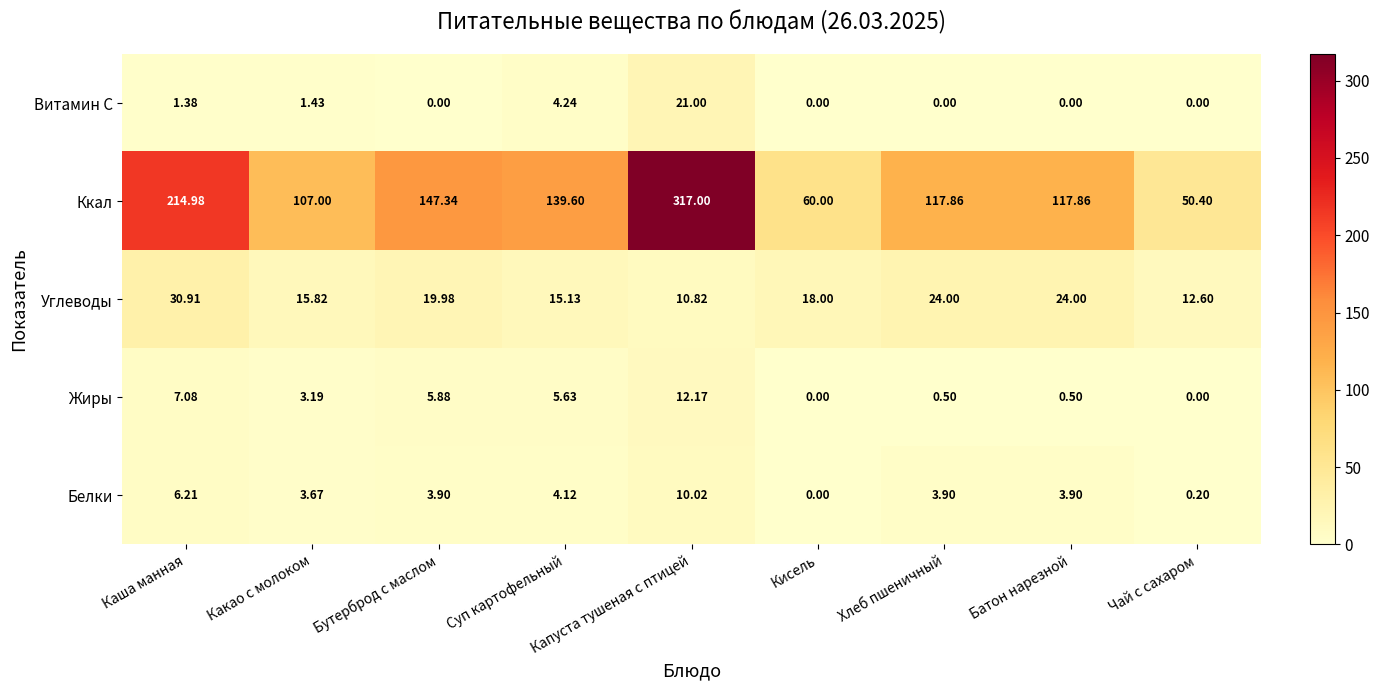

Where is Углеводы nearest to the value 20?

Бутерброд с маслом